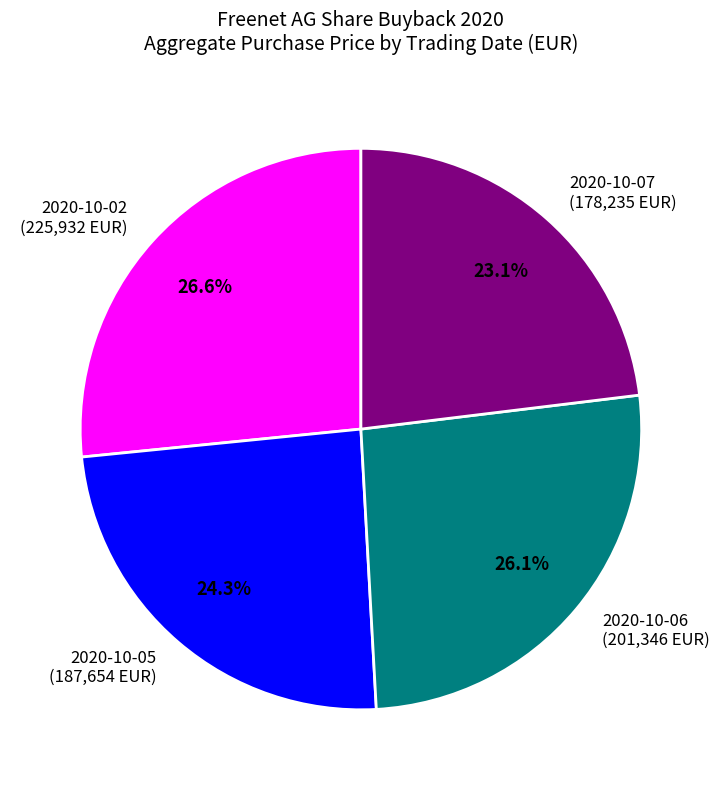

Between 2020-10-07 (178,235 EUR) and 2020-10-02 (225,932 EUR), which is larger?

2020-10-02 (225,932 EUR)